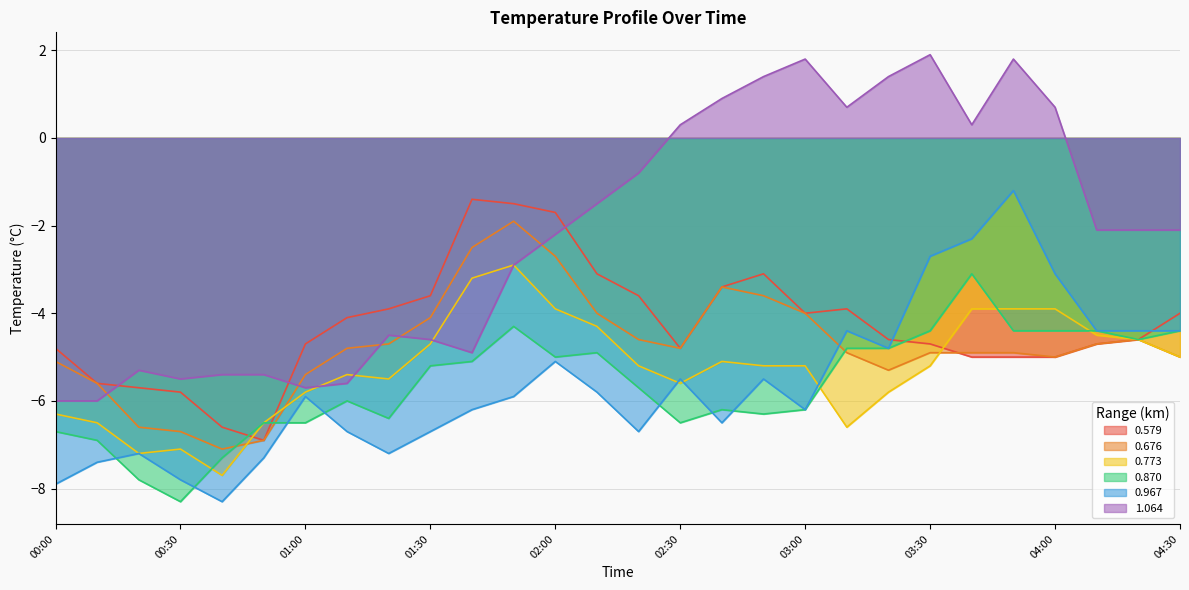

At which label does 0.579 first exceed -4?

01:20